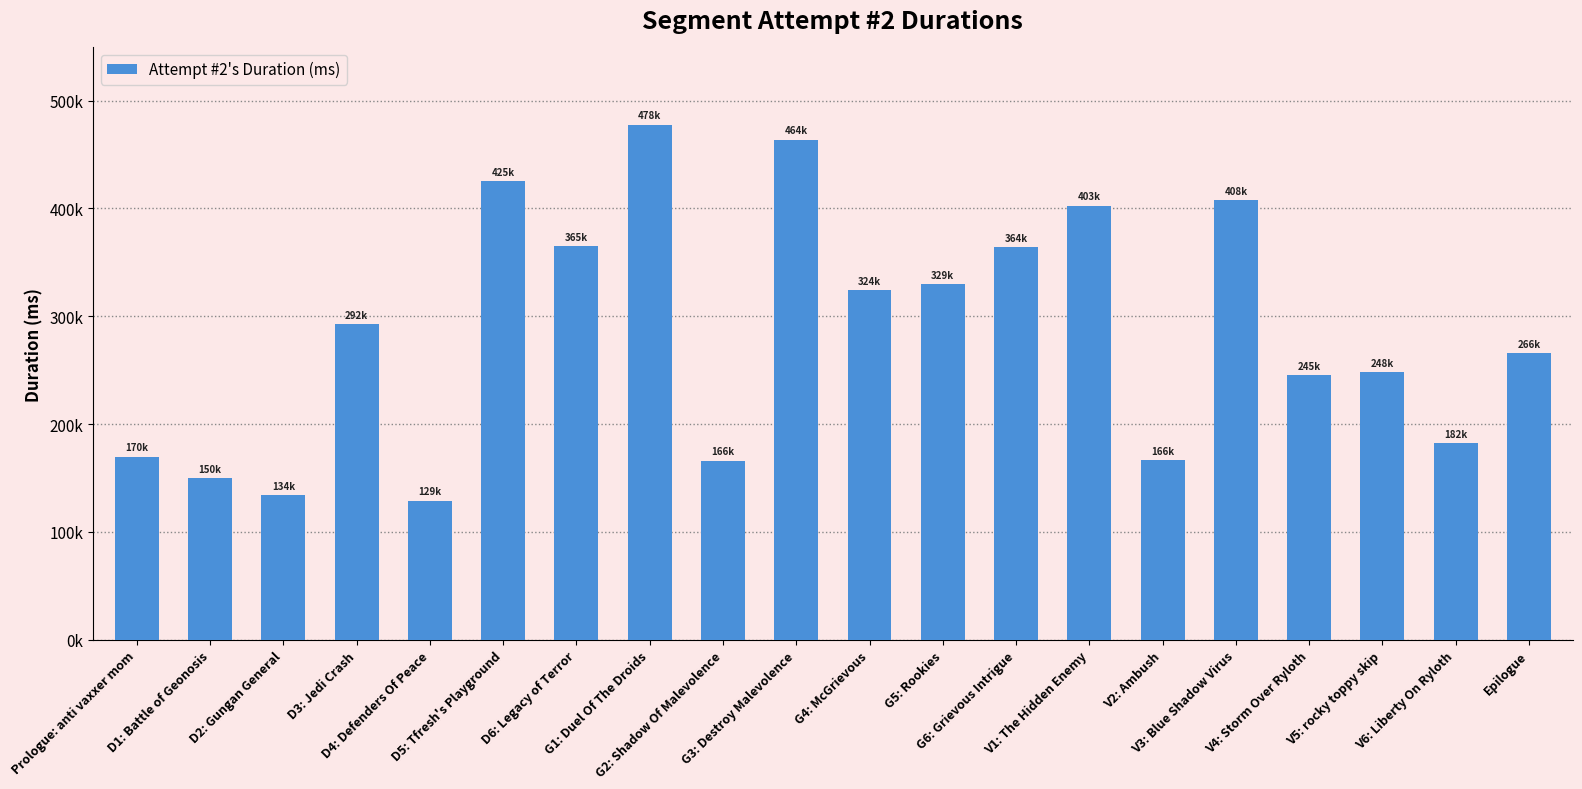

Reading left to right, transcribe all the data shown in this chart.

169786	149768	134410	292389	128900	425169	364997	477611	166055	463783	324435	329490	364293	402596	166453	407568	245106	248397	182245	266082